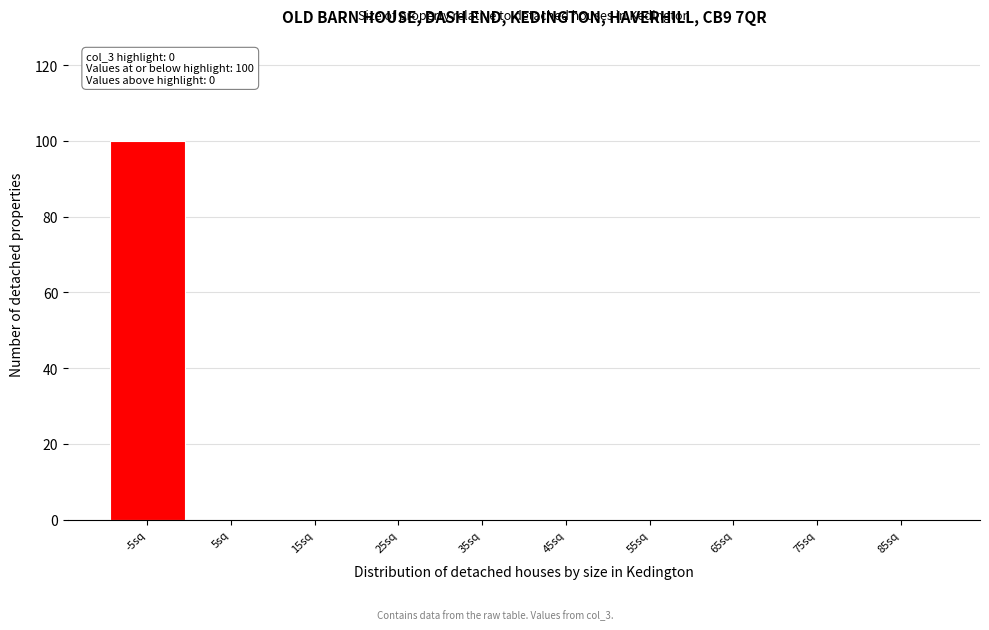

Reading left to right, extract all data points from this chart.

-5sq=100	5sq=0	15sq=0	25sq=0	35sq=0	45sq=0	55sq=0	65sq=0	75sq=0	85sq=0